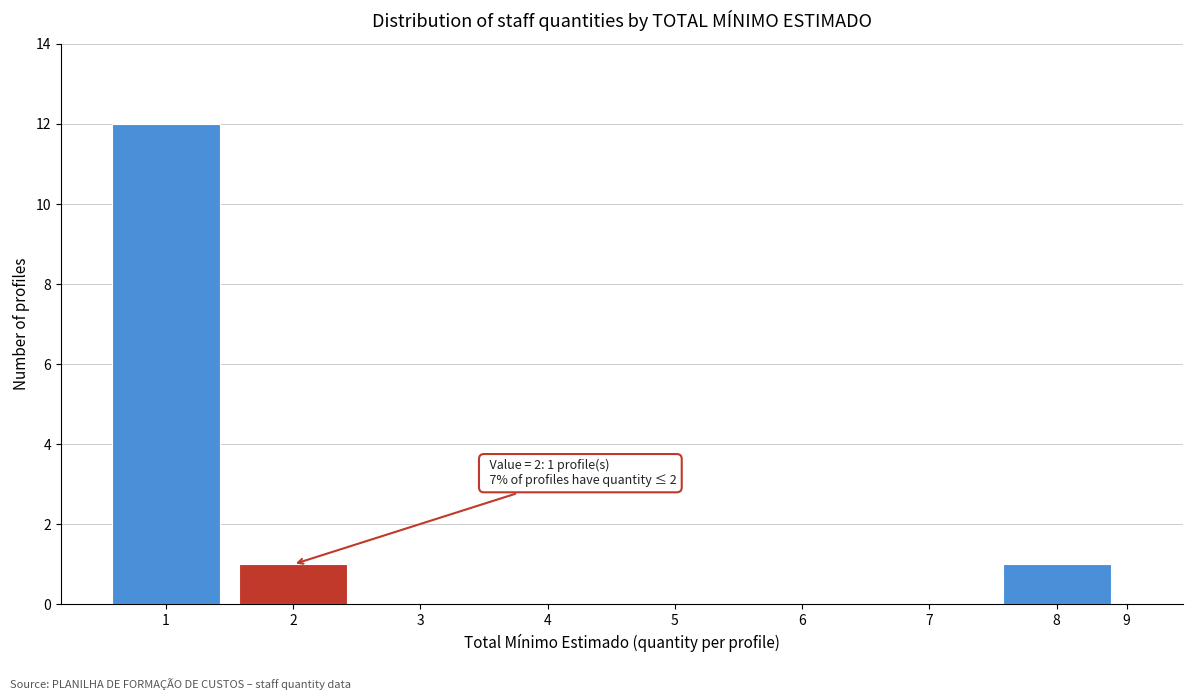

Reading left to right, list all the values displayed in this chart.

1=12	2=1	3=0	4=0	5=0	6=0	7=0	8=1	9=0